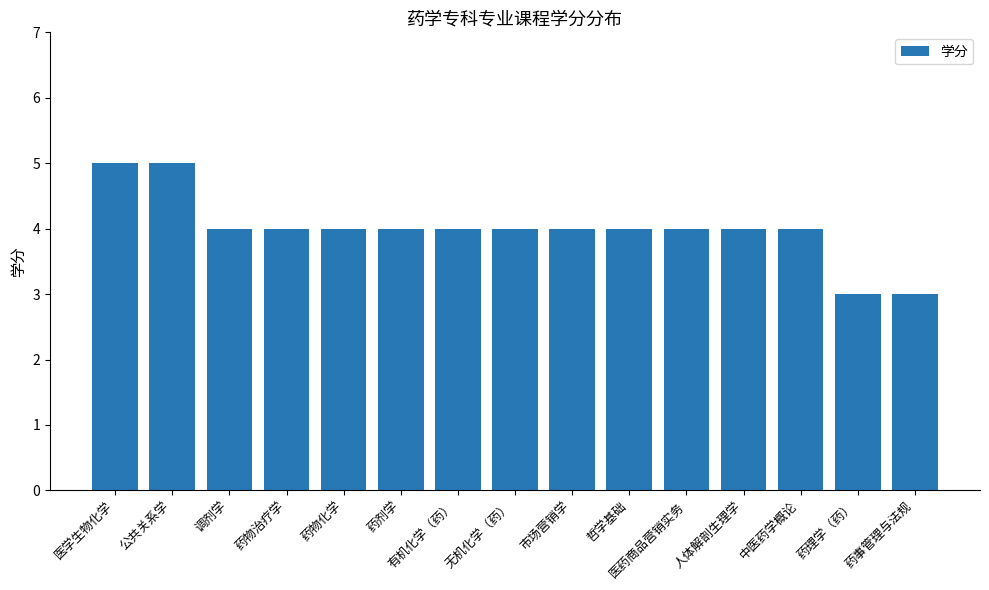

What is the minimum value shown in the chart?

3